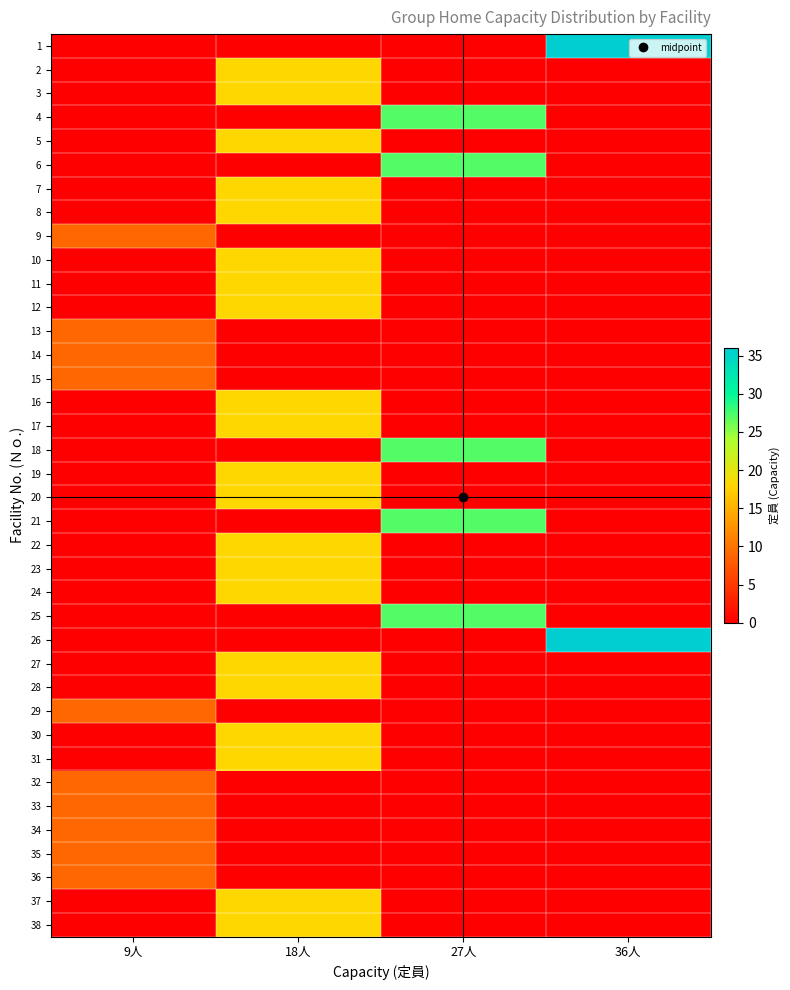

Reading left to right, list all the values displayed in this chart.

1: 9人=0	18人=0	27人=0	36人=36
2: 9人=0	18人=18	27人=0	36人=0
3: 9人=0	18人=18	27人=0	36人=0
4: 9人=0	18人=0	27人=27	36人=0
5: 9人=0	18人=18	27人=0	36人=0
6: 9人=0	18人=0	27人=27	36人=0
7: 9人=0	18人=18	27人=0	36人=0
8: 9人=0	18人=18	27人=0	36人=0
9: 9人=9	18人=0	27人=0	36人=0
10: 9人=0	18人=18	27人=0	36人=0
11: 9人=0	18人=18	27人=0	36人=0
12: 9人=0	18人=18	27人=0	36人=0
13: 9人=9	18人=0	27人=0	36人=0
14: 9人=9	18人=0	27人=0	36人=0
15: 9人=9	18人=0	27人=0	36人=0
16: 9人=0	18人=18	27人=0	36人=0
17: 9人=0	18人=18	27人=0	36人=0
18: 9人=0	18人=0	27人=27	36人=0
19: 9人=0	18人=18	27人=0	36人=0
20: 9人=0	18人=18	27人=0	36人=0
21: 9人=0	18人=0	27人=27	36人=0
22: 9人=0	18人=18	27人=0	36人=0
23: 9人=0	18人=18	27人=0	36人=0
24: 9人=0	18人=18	27人=0	36人=0
25: 9人=0	18人=0	27人=27	36人=0
26: 9人=0	18人=0	27人=0	36人=36
27: 9人=0	18人=18	27人=0	36人=0
28: 9人=0	18人=18	27人=0	36人=0
29: 9人=9	18人=0	27人=0	36人=0
30: 9人=0	18人=18	27人=0	36人=0
31: 9人=0	18人=18	27人=0	36人=0
32: 9人=9	18人=0	27人=0	36人=0
33: 9人=9	18人=0	27人=0	36人=0
34: 9人=9	18人=0	27人=0	36人=0
35: 9人=9	18人=0	27人=0	36人=0
36: 9人=9	18人=0	27人=0	36人=0
37: 9人=0	18人=18	27人=0	36人=0
38: 9人=0	18人=18	27人=0	36人=0